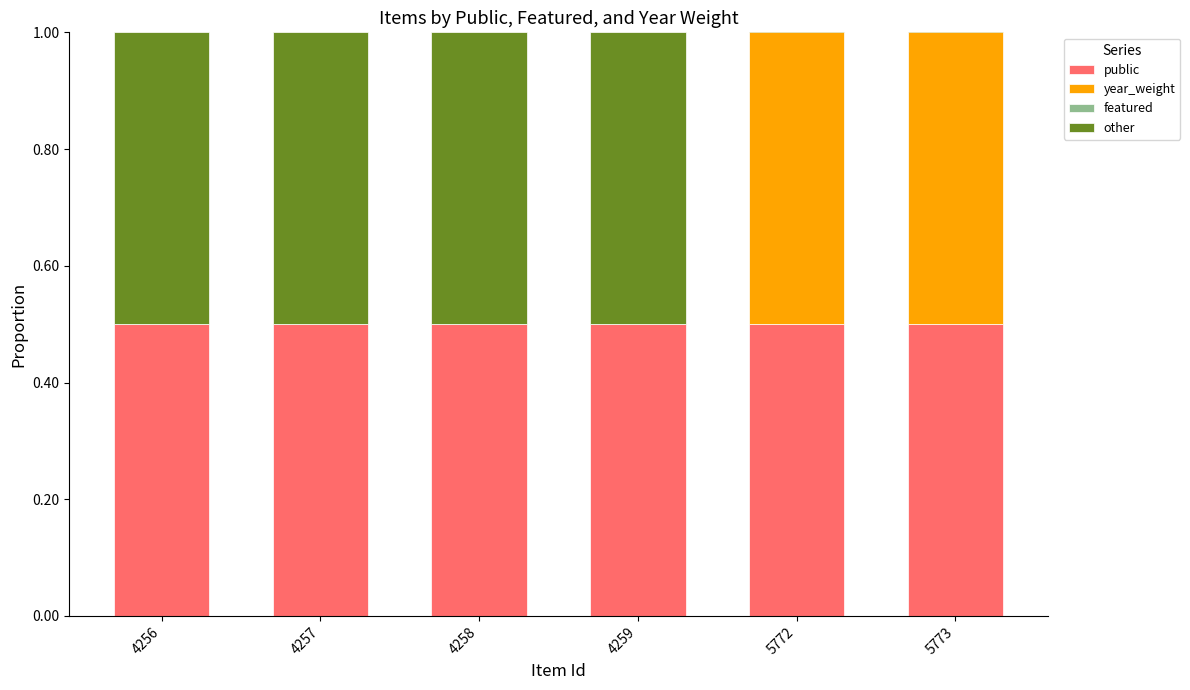

True or false: public has a value of 0.5 at 4256.

True